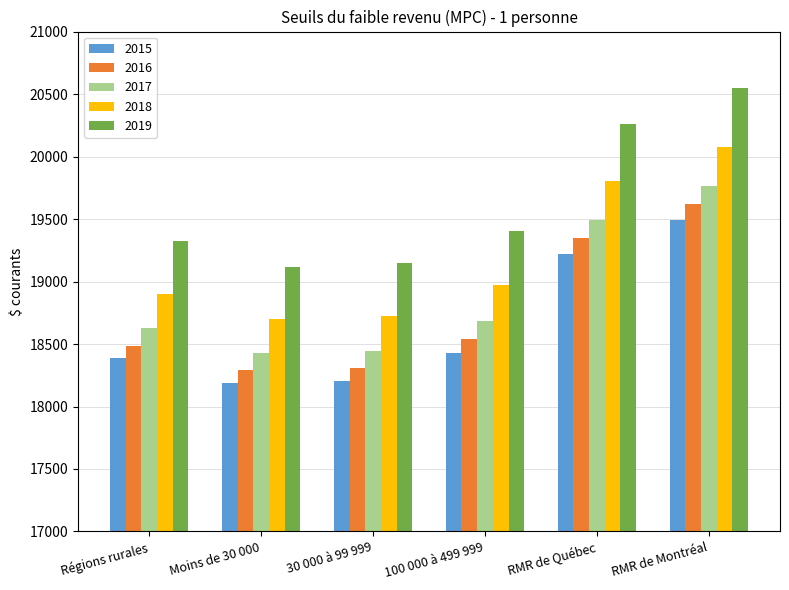

What value does the 2015 series have at RMR de Montréal?

19489.5